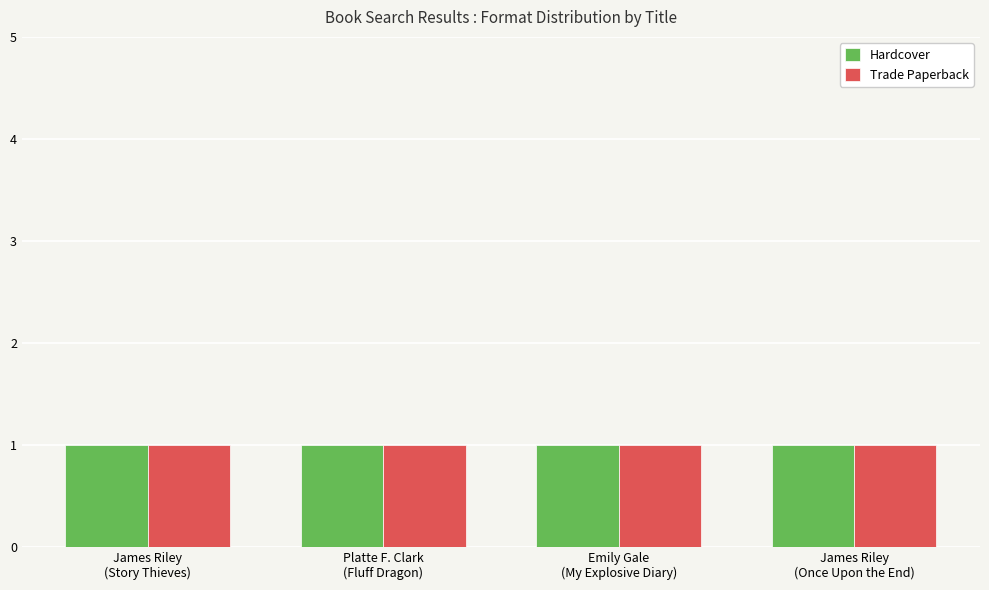

What is the label of the 3rd bar from the right?

Platte F. Clark